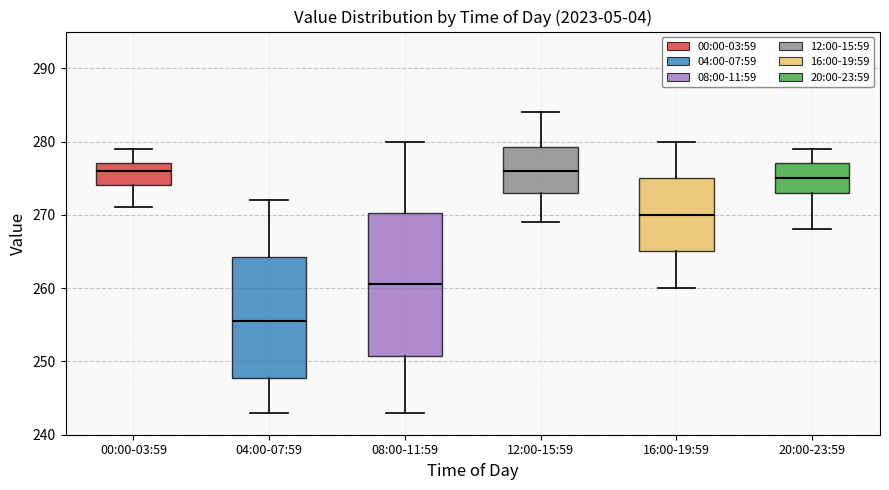

Where does the lower whisker of the box for 00:00-03:59 end on the y-axis? The values are not printed on the chart, so give them approximately, as read against the axis.

271